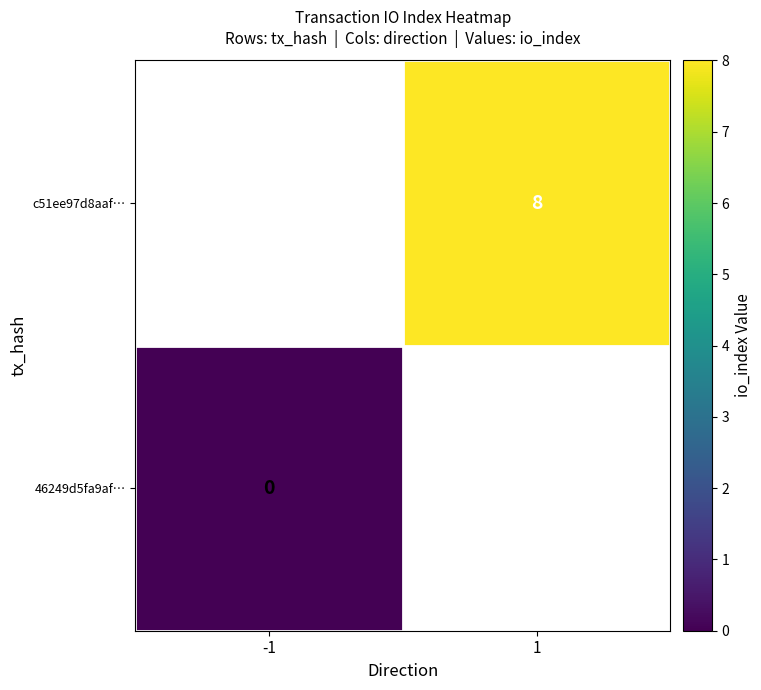

Is it true that c51ee97d8aaf… equals 13 at 1?

False